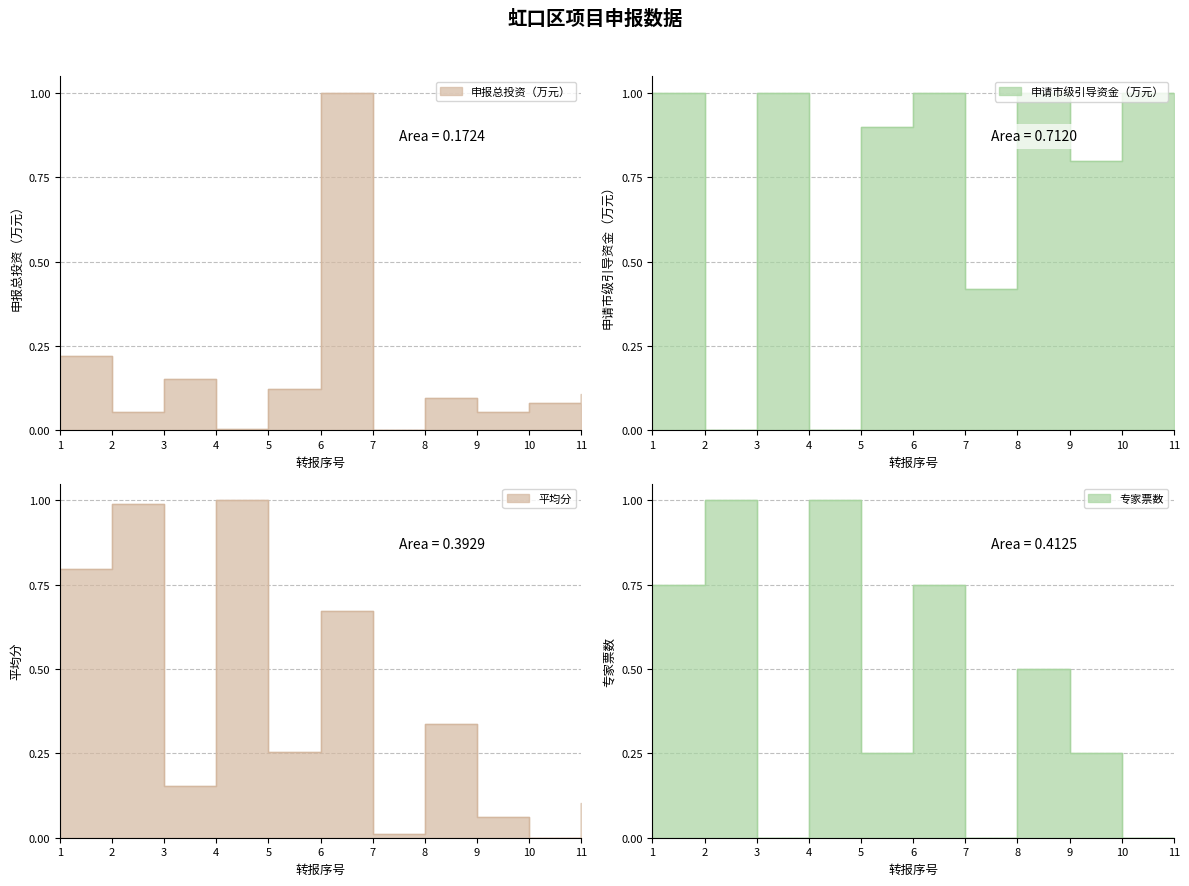

Which has a higher value, 7 or 6?

6